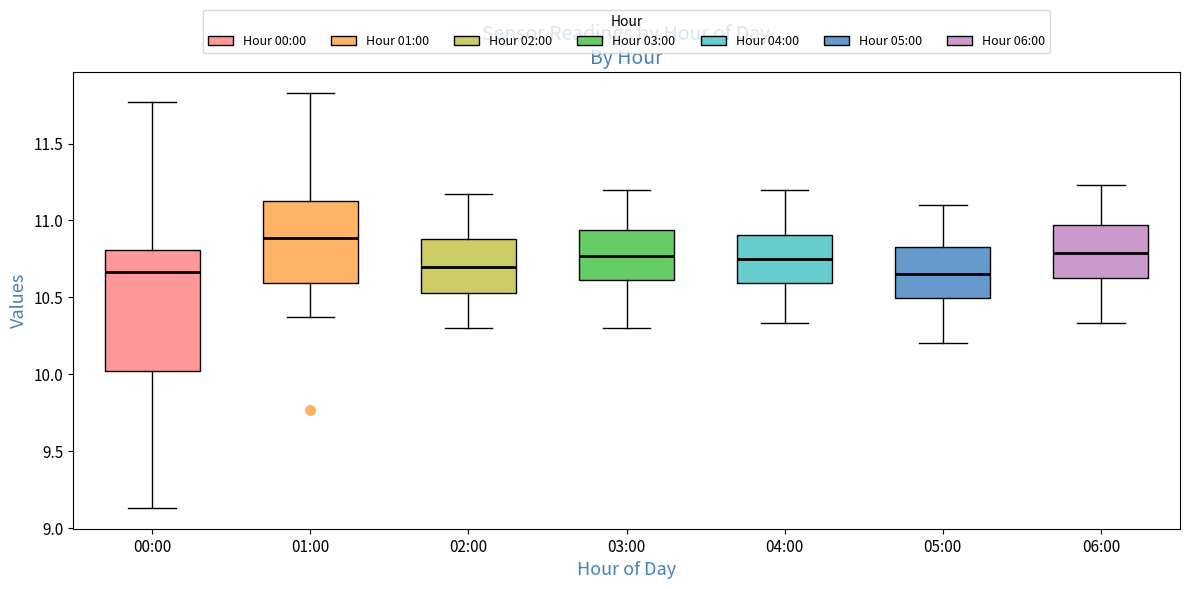

Reading left to right, transcribe this box plot: for each box, give where its median line is, the range the box spans, and where its two whiskers end, as read against the y-axis. The values are not printed on the chart, so give them approximately, as read against the axis.

00:00: median 10.65, box 10.00 to 10.80, whiskers 9.15 to 11.75
01:00: median 10.90, box 10.60 to 11.15, whiskers 10.35 to 11.85
02:00: median 10.70, box 10.55 to 10.90, whiskers 10.30 to 11.15
03:00: median 10.75, box 10.60 to 10.95, whiskers 10.30 to 11.20
04:00: median 10.75, box 10.60 to 10.90, whiskers 10.35 to 11.20
05:00: median 10.65, box 10.50 to 10.85, whiskers 10.20 to 11.10
06:00: median 10.80, box 10.60 to 10.95, whiskers 10.35 to 11.25